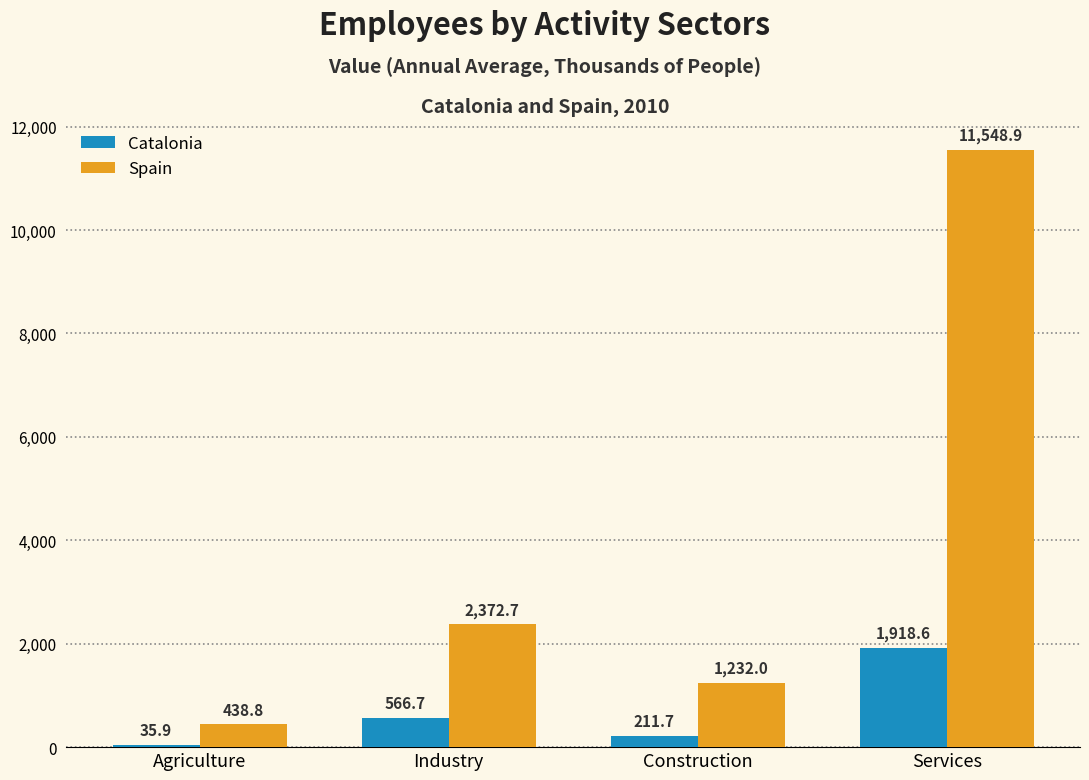

Reading right to left, transcribe all the data shown in this chart.

Catalonia: 1918.6	211.7	566.7	35.9
Spain: 11548.9	1232.0	2372.7	438.8